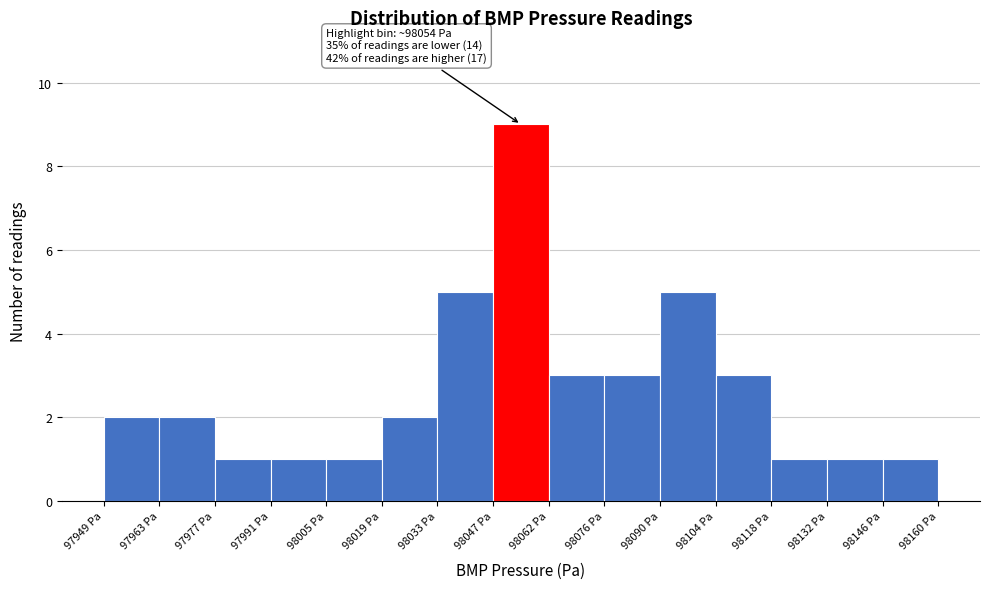

Over which range of the x-axis is the bar tallest?

98048 to 98062